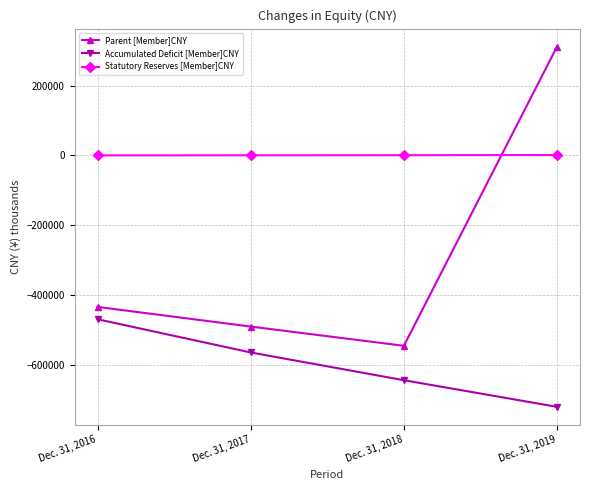

At how many categories does at least one series exceed 51354?

1